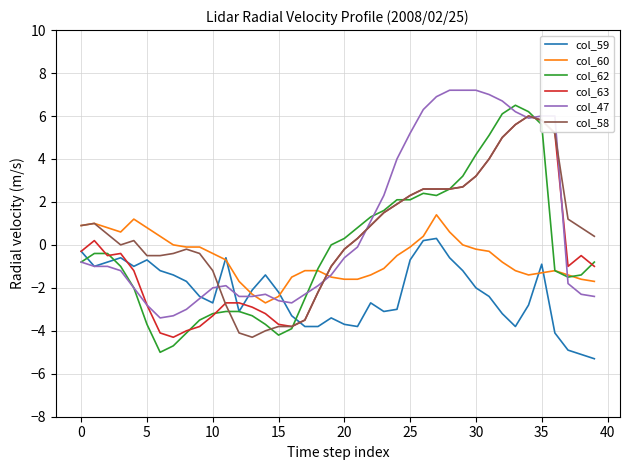

Which series has the largest range (max minus min)?

col_62